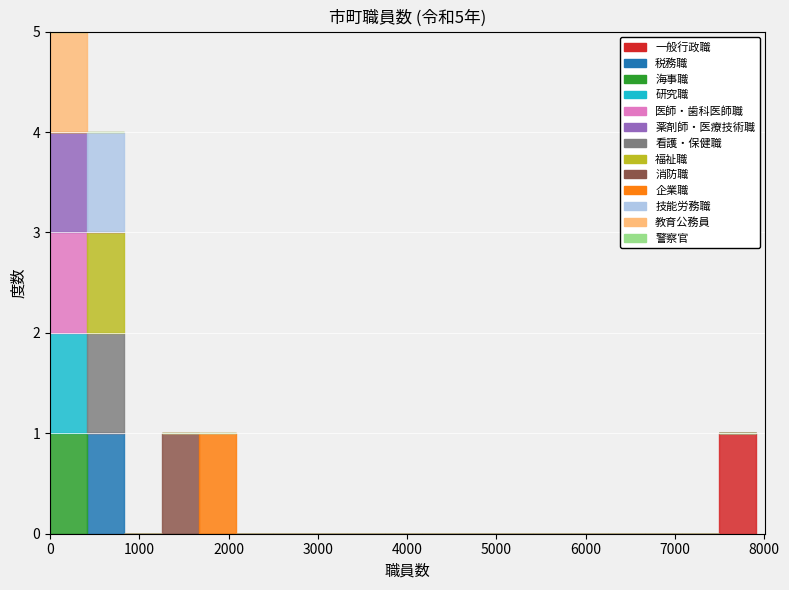

Which range on the x-axis has the tallest stacked bar (by total height)?

0 to 400